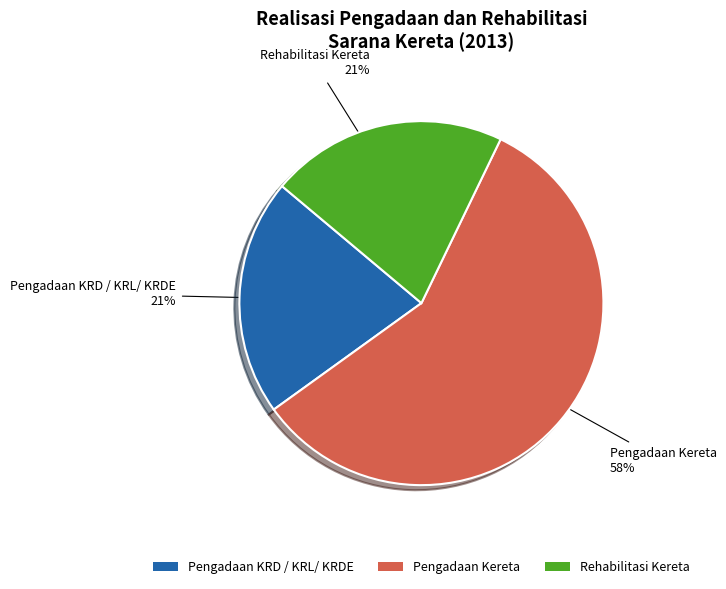

Is the sum of Rehabilitasi Kereta and Pengadaan KRD / KRL/ KRDE greater than half?

No